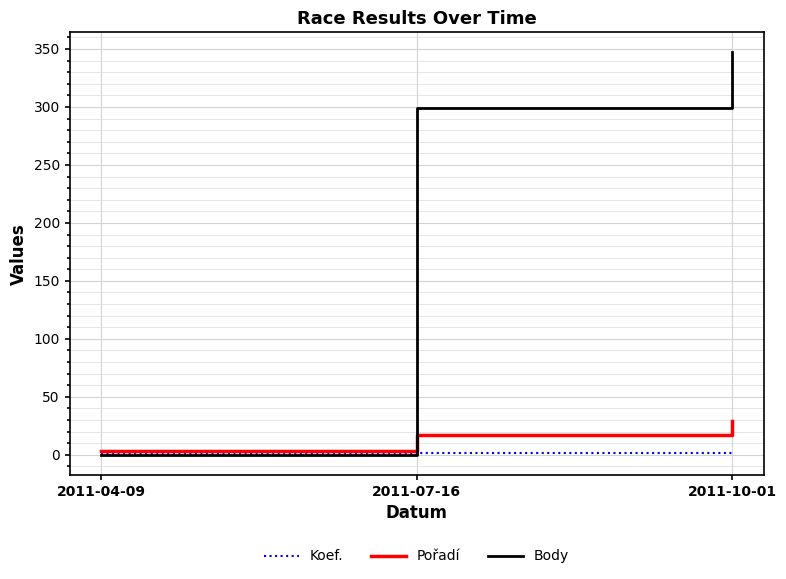

Between 2011-07-16 and 2011-10-01, which series saw the biggest shift?

Body